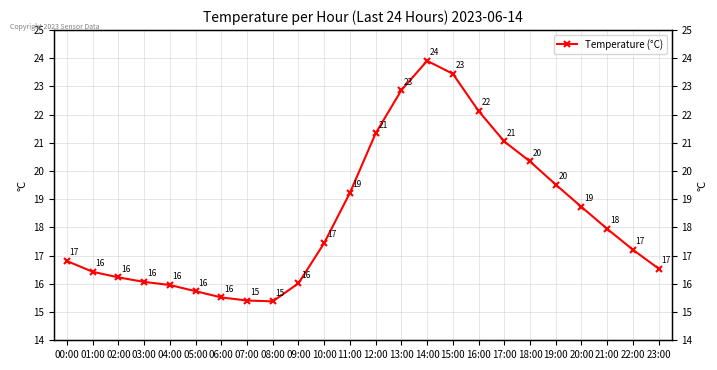

What is the difference between the maximum and minimum values?

8.5